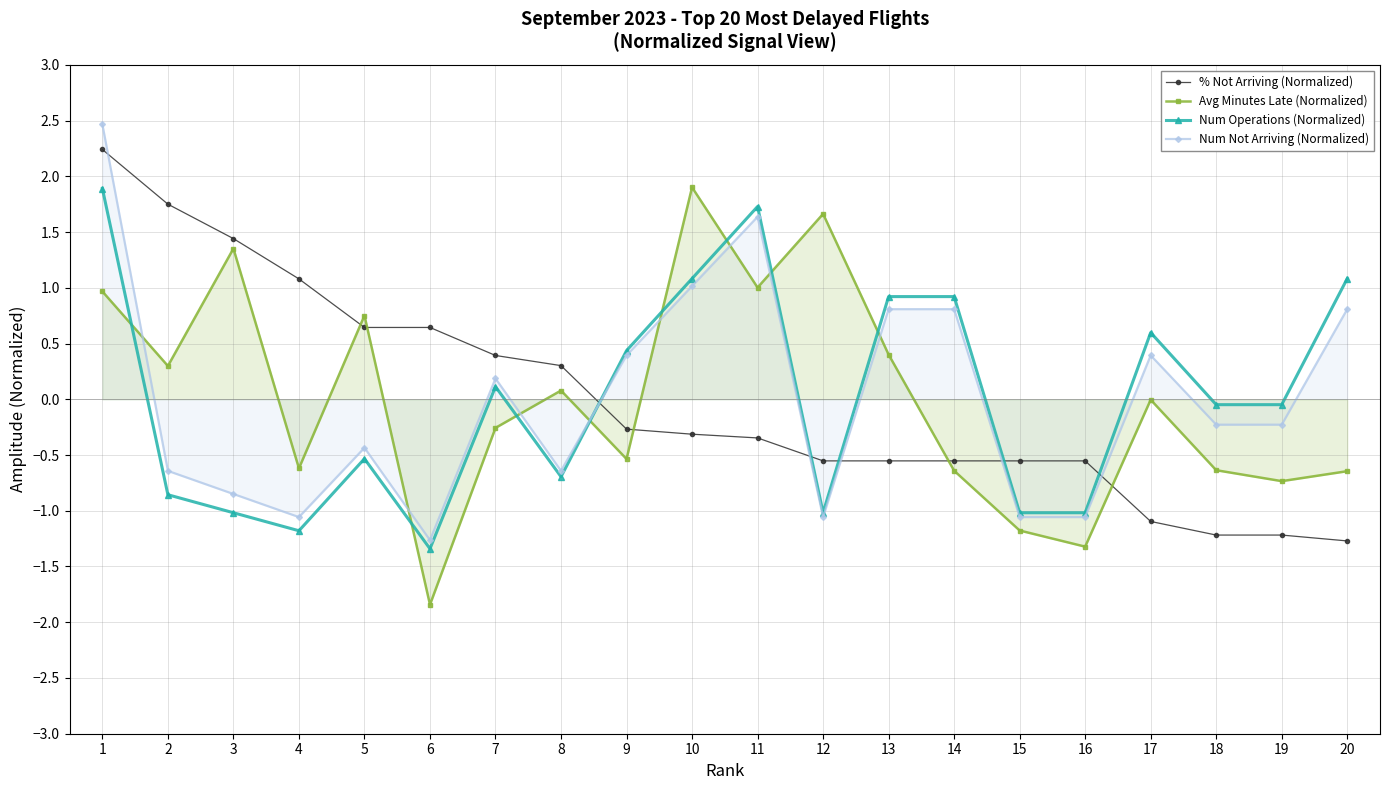

True or false: Avg Minutes Late (Normalized) has more than 0 interior local peaks.

True